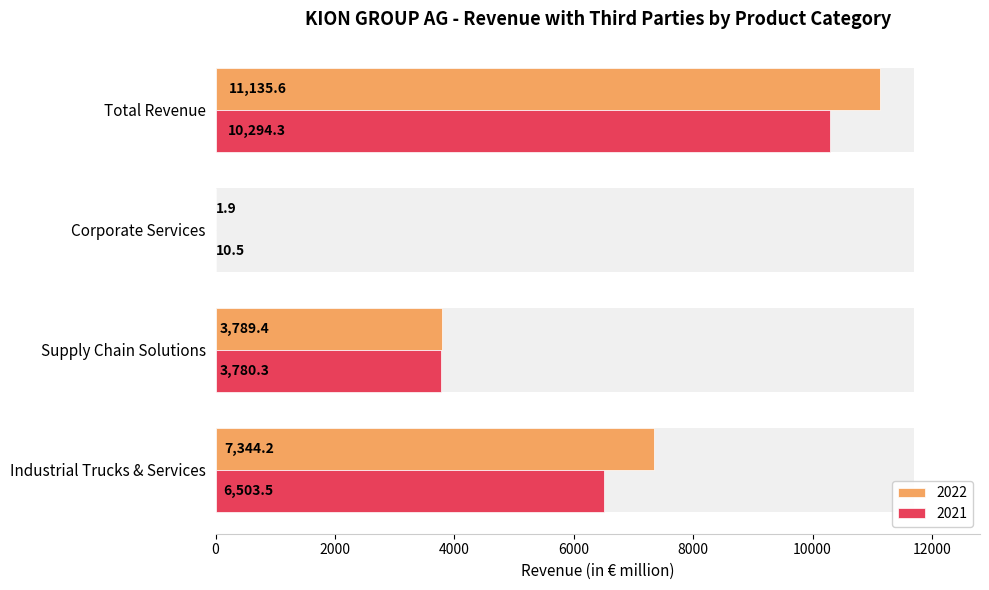

The 2021 series shows 10.5 at Corporate Services. True or false?

True